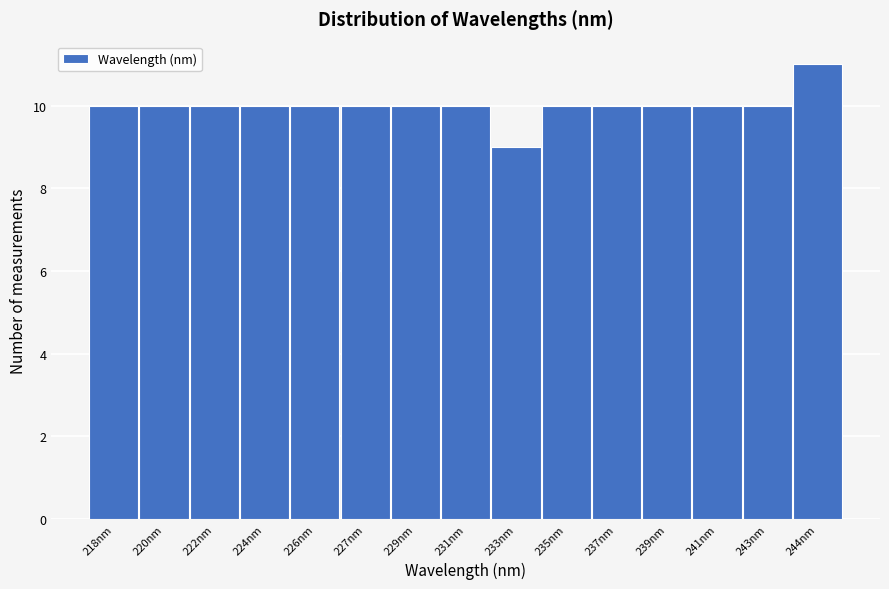

Reading right to left, list all the values displayed in this chart.

244nm=11	243nm=10	241nm=10	239nm=10	237nm=10	235nm=10	233nm=9	231nm=10	229nm=10	227nm=10	226nm=10	224nm=10	222nm=10	220nm=10	218nm=10